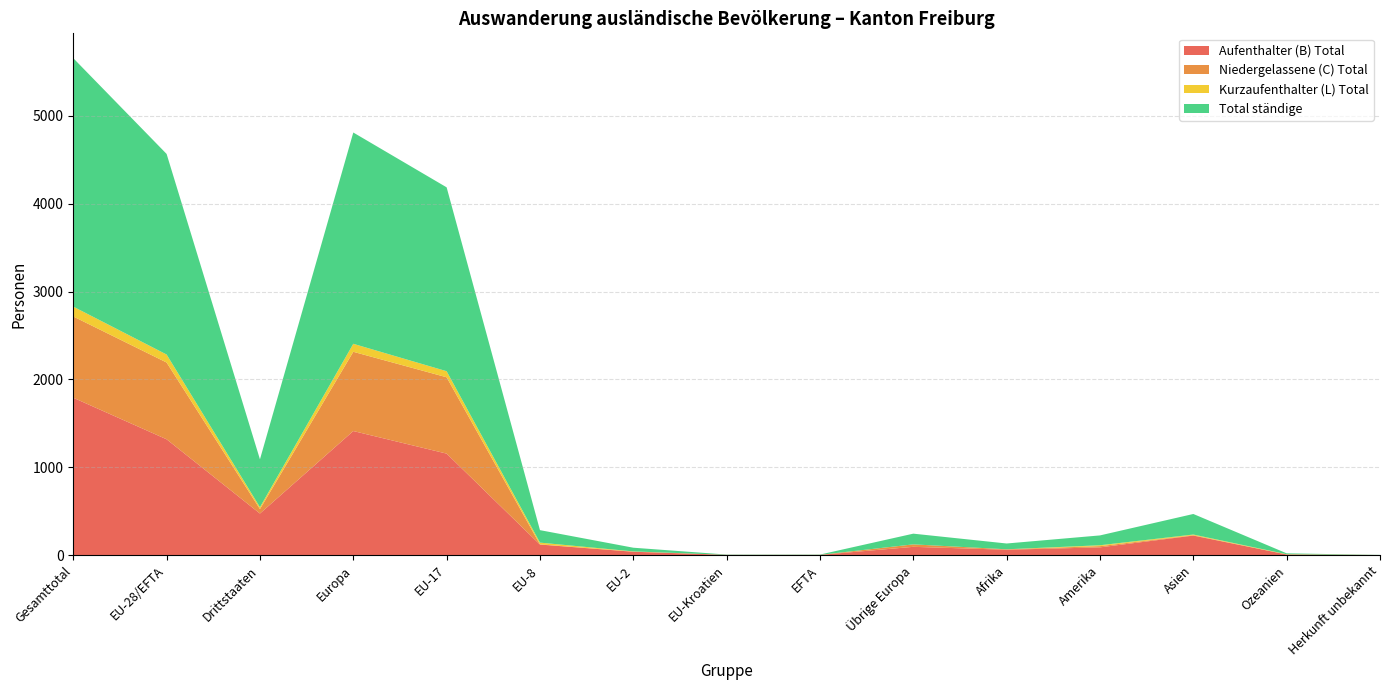

Reading right to left, what are all the values shown in this chart?

Aufenthalter (B) Total: 1	7	222	88	61	94	2	3	38	120	1155	1412	473	1318	1791
Niedergelassene (C) Total: 0	0	4	14	5	28	1	0	2	2	869	902	51	874	925
Kurzaufenthalter (L) Total: 0	3	8	10	0	0	0	0	2	20	69	91	21	91	112
Total ständige: 1	10	234	112	66	122	3	3	42	142	2093	2405	545	2283	2828